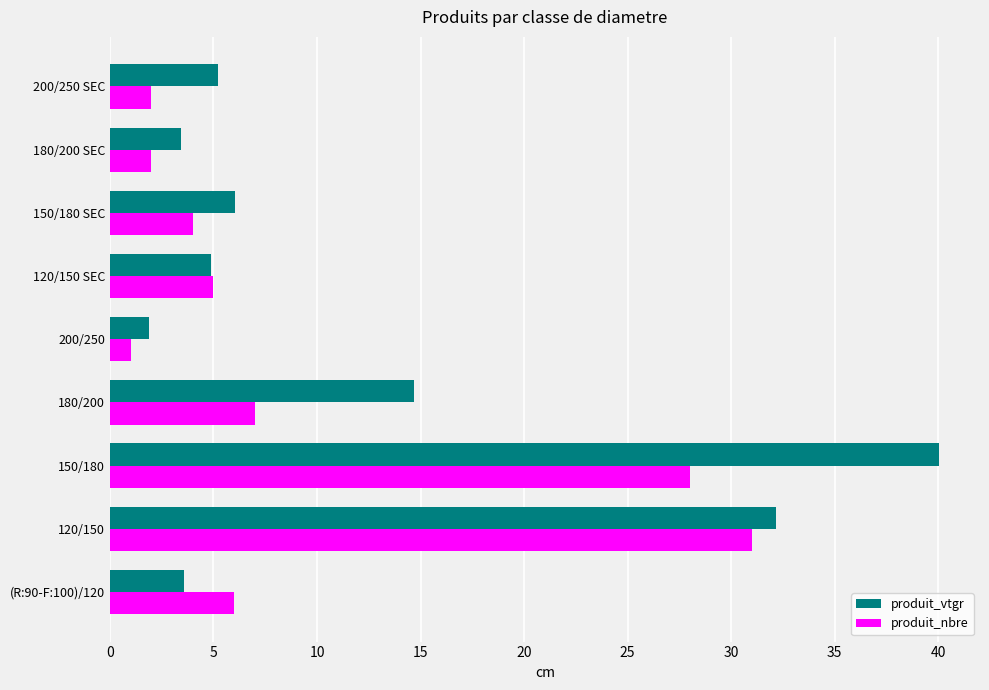

Rank the series by their average value, from lowest to highest.

produit_nbre, produit_vtgr